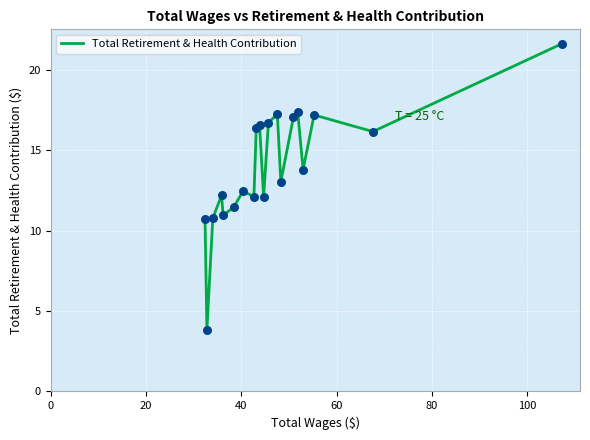

What is the difference between the maximum and minimum values?

17.8